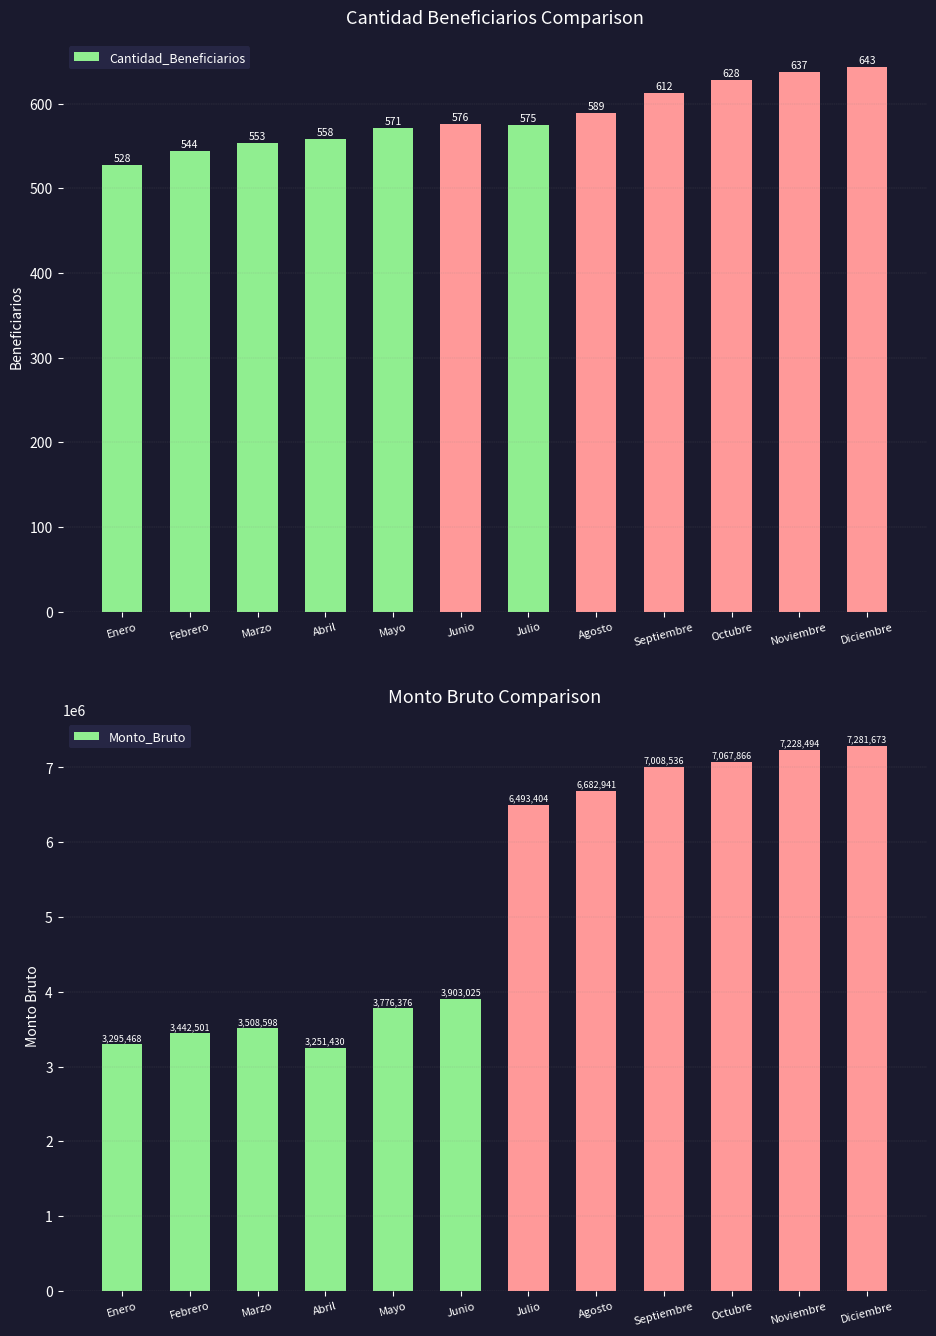

Count the number of data series in this chart.

2